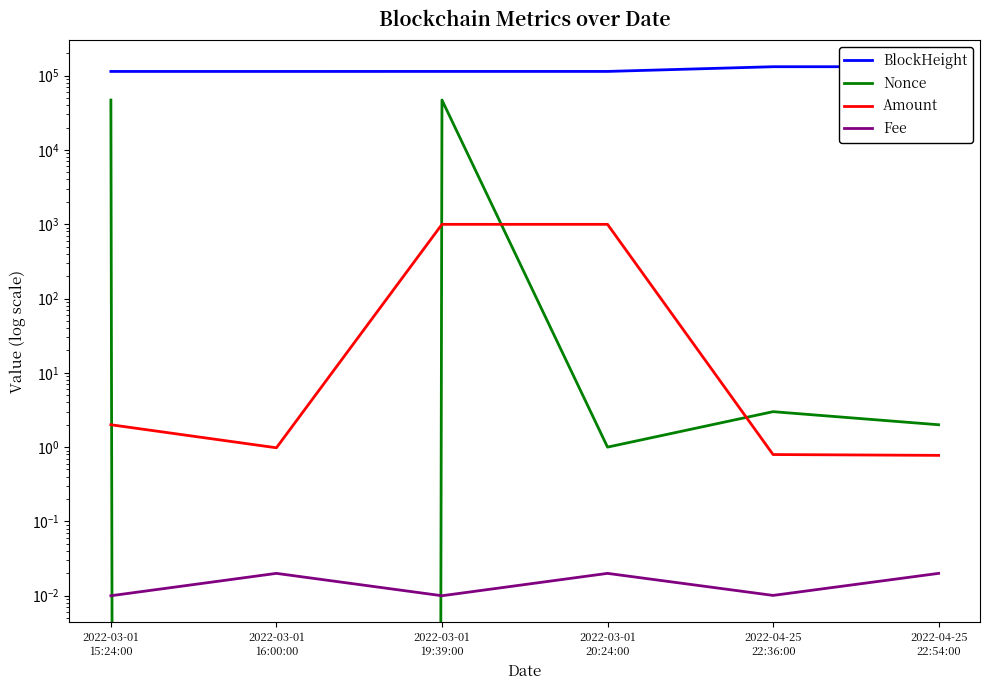

At how many categories does at least one series exceed 28030?

6